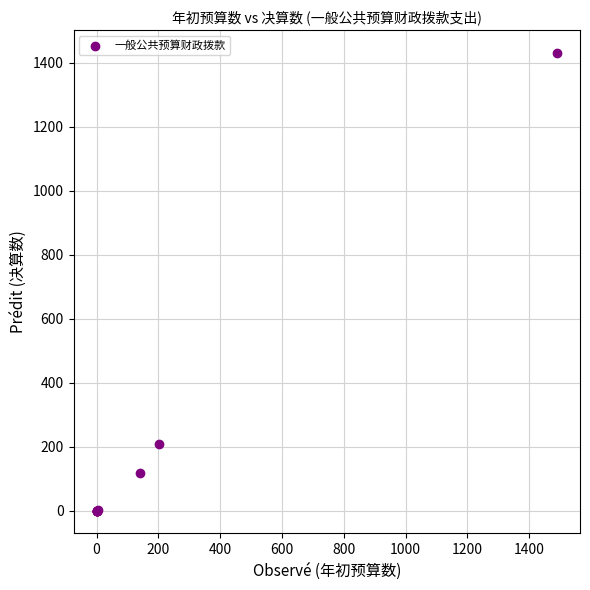

What Y value in the scatter plot is closest to 714?

208.9